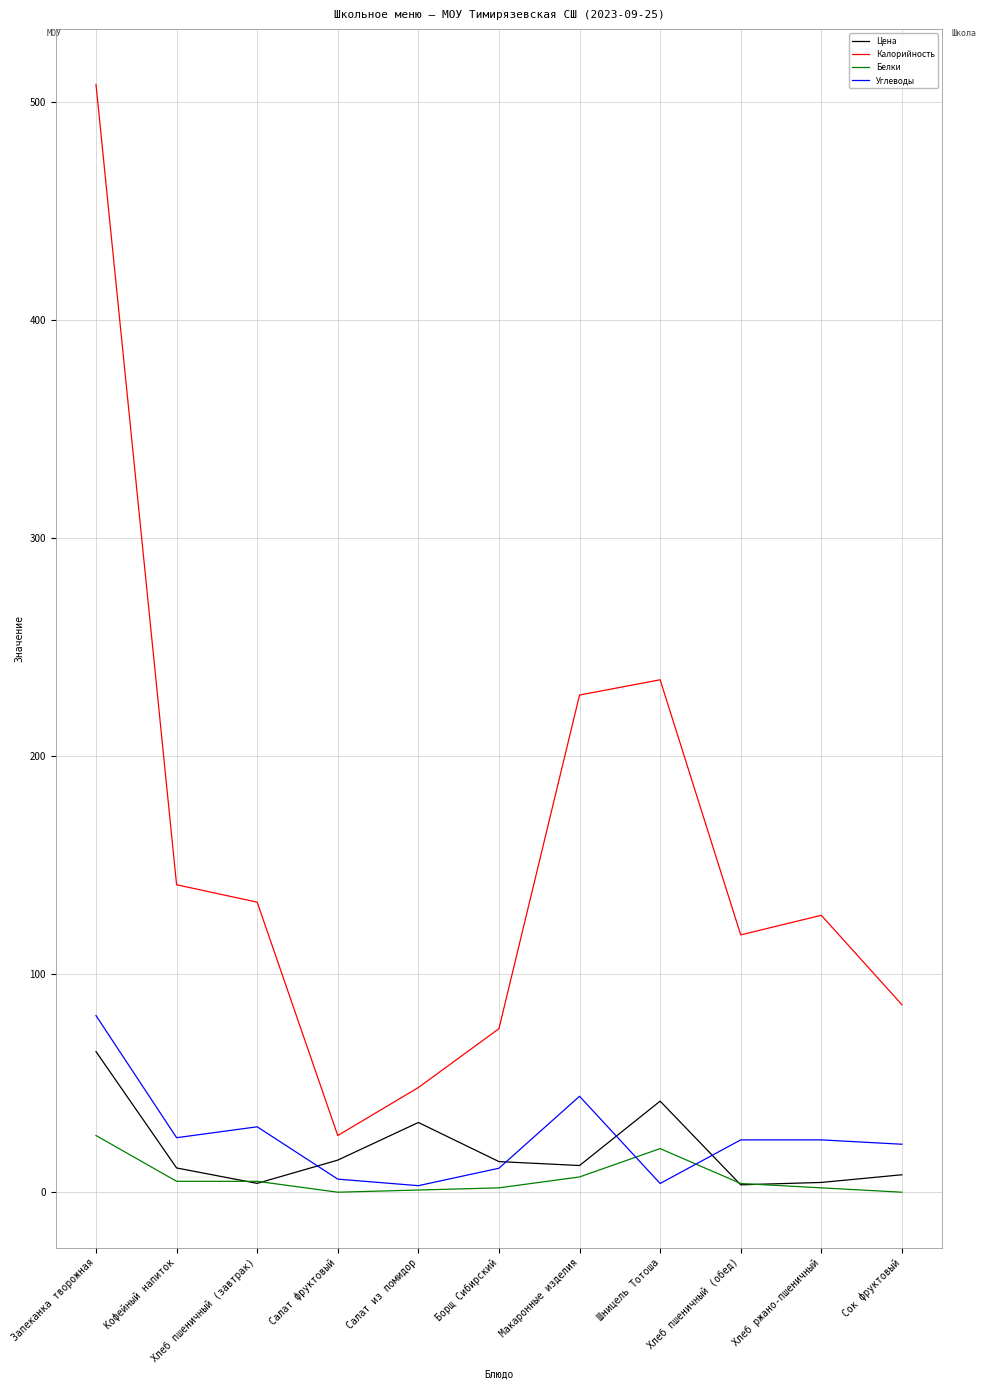

Where does the Калорийность series first go above 127?

Запеканка творожная